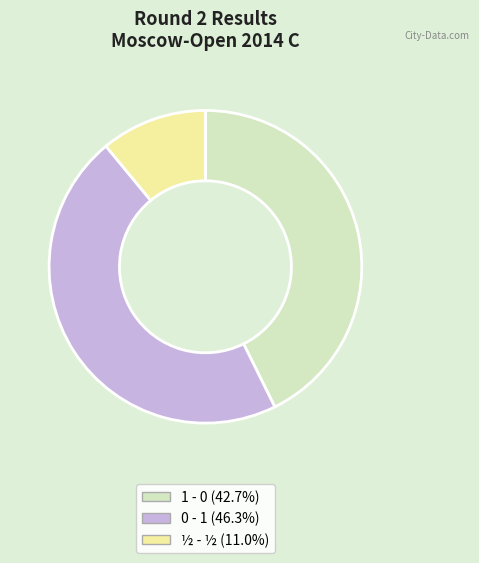

The ½ - ½ slice represents 11% of the pie. True or false?

True